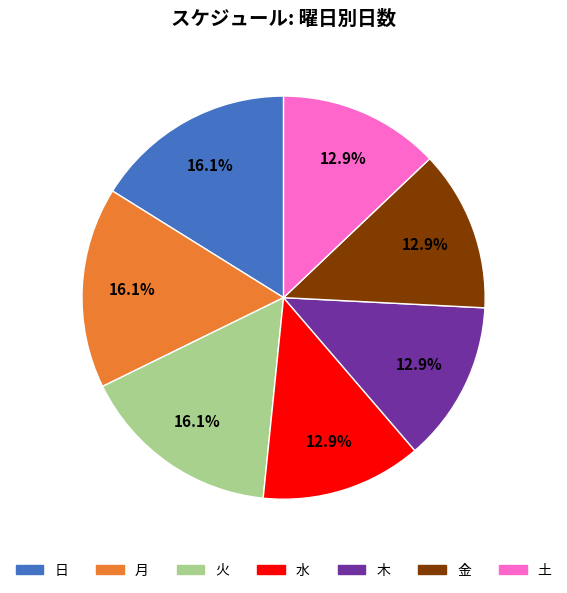

Which has a higher value, 日 or 水?

日